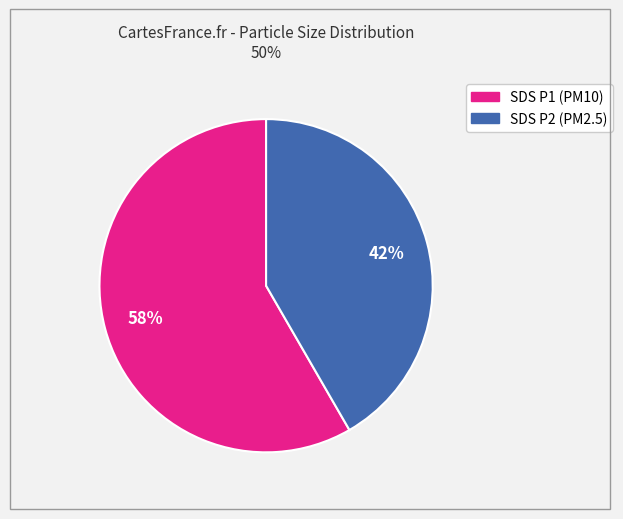

To the nearest percent, what portion does SDS P1 (PM10) represent?

58%